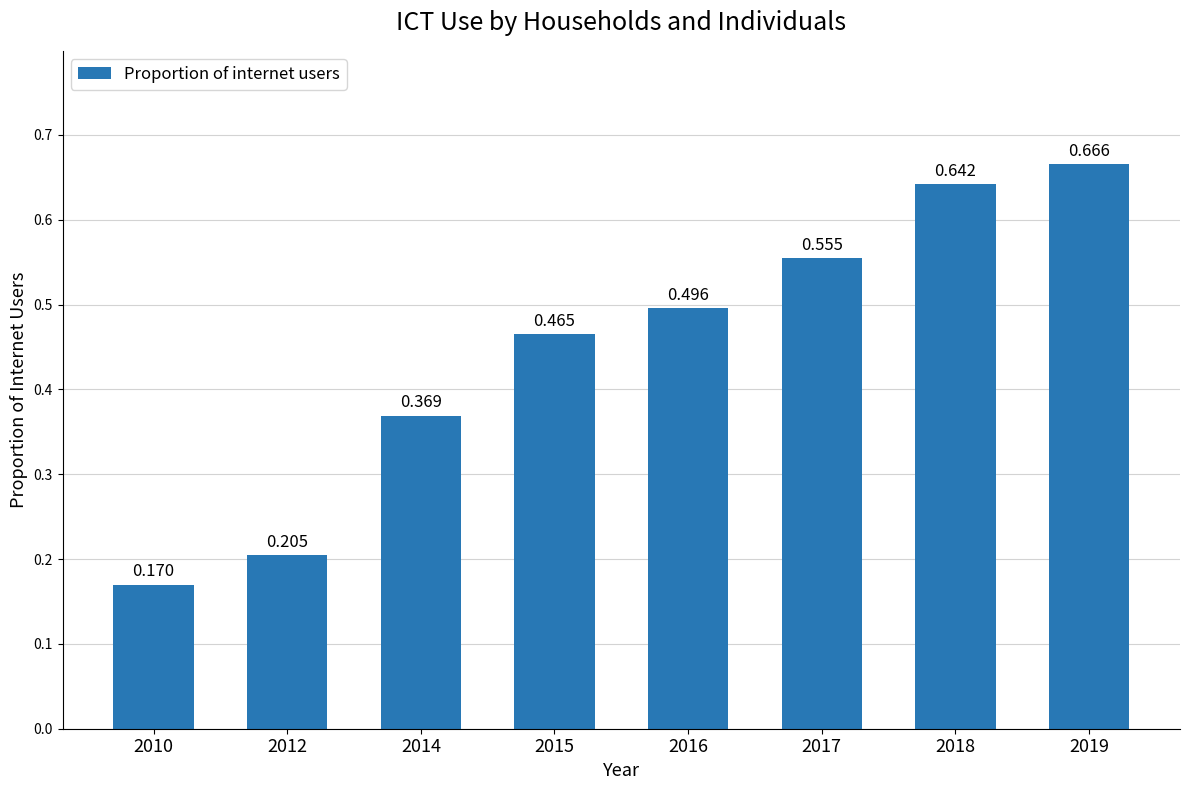

Reading left to right, transcribe all the data shown in this chart.

2010=0.2	2012=0.2	2014=0.4	2015=0.5	2016=0.5	2017=0.6	2018=0.6	2019=0.7